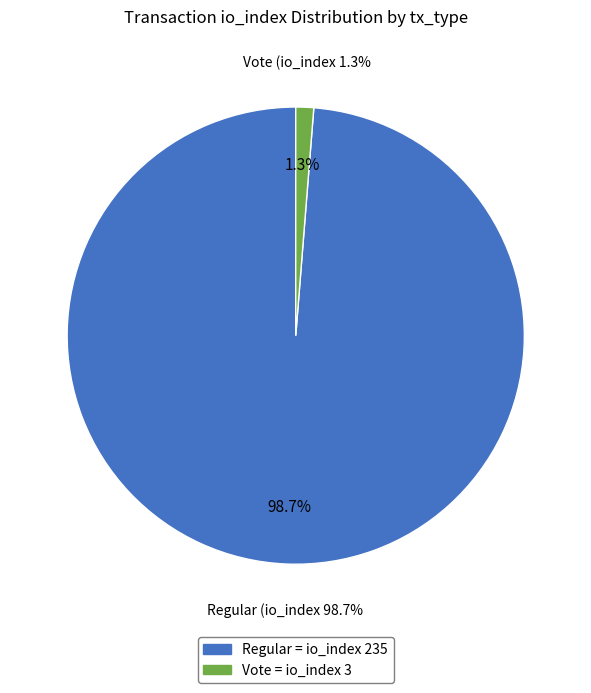

What is the ratio of the value at Regular (io_index=235) to the value at Vote (io_index=3)?

78.3